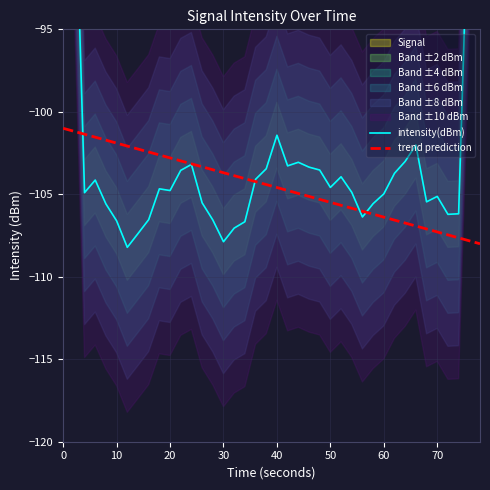

What is the total value across all series at 70?

-212.4